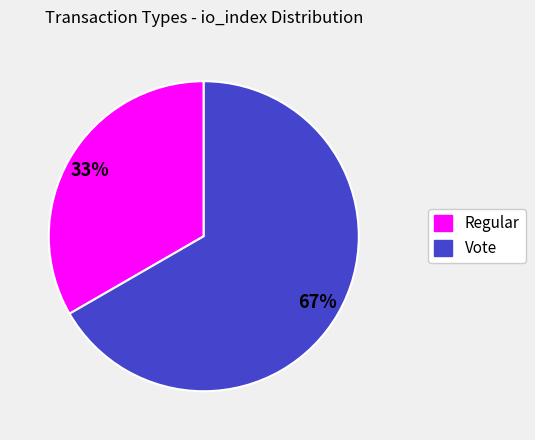

Is it true that Regular is 33% of the pie?

True